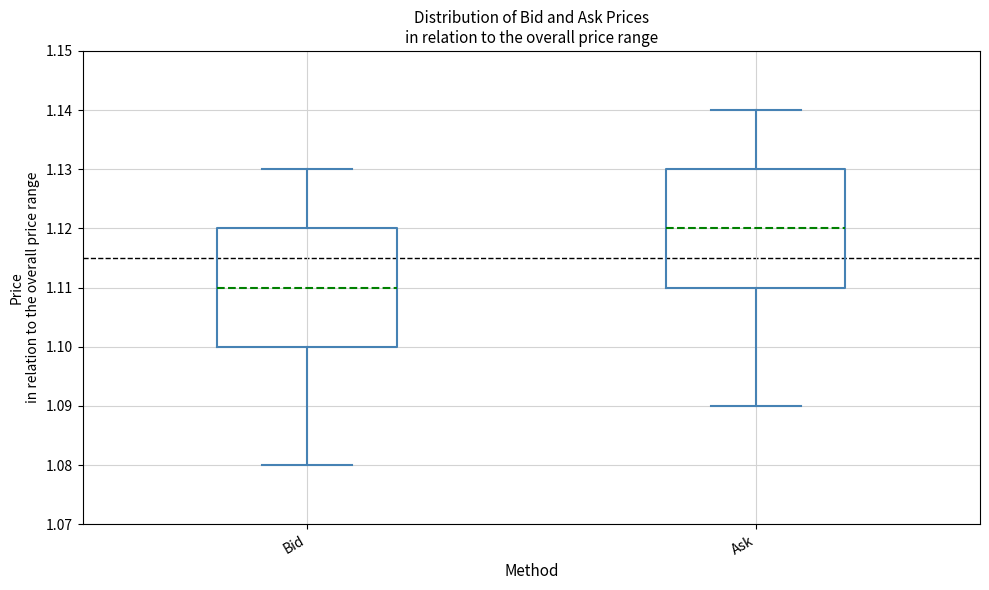

Where is the lower edge of the box for Bid on the y-axis? The values are not printed on the chart, so give them approximately, as read against the axis.

1.10